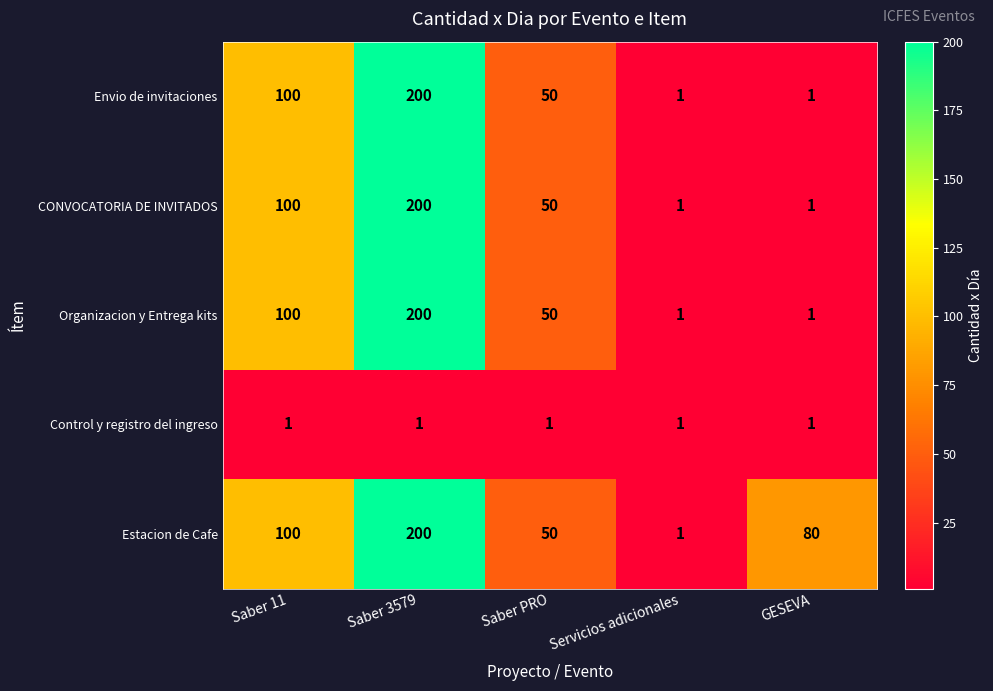

Between Servicios adicionales and GESEVA, which series saw the biggest shift?

Estacion de Cafe